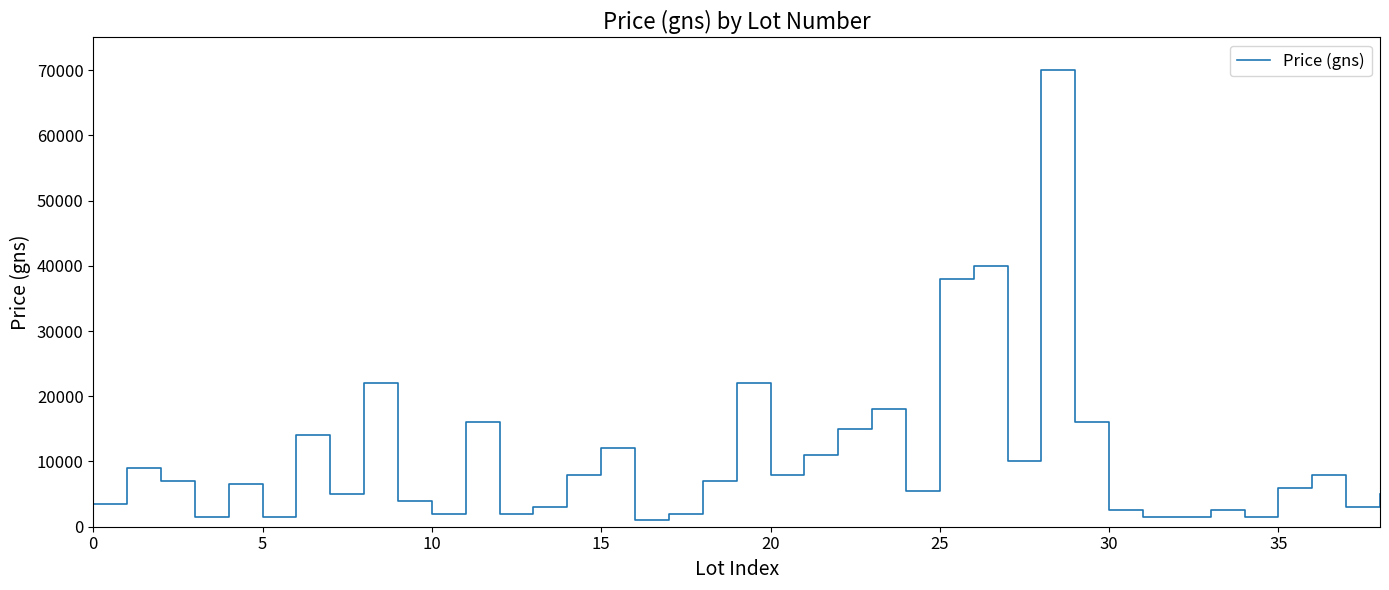

What is the difference between the maximum and minimum values?

69000